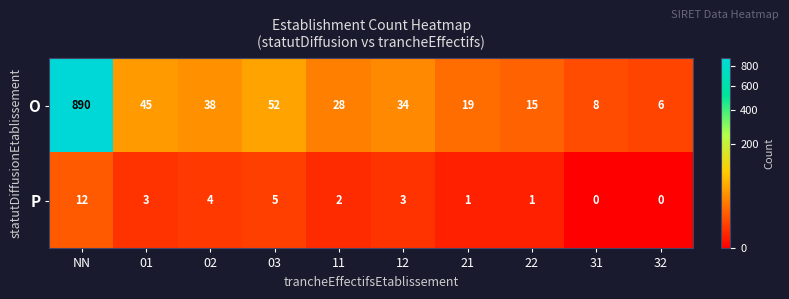

Reading left to right, list all the values displayed in this chart.

O: 890	45	38	52	28	34	19	15	8	6
P: 12	3	4	5	2	3	1	1	0	0